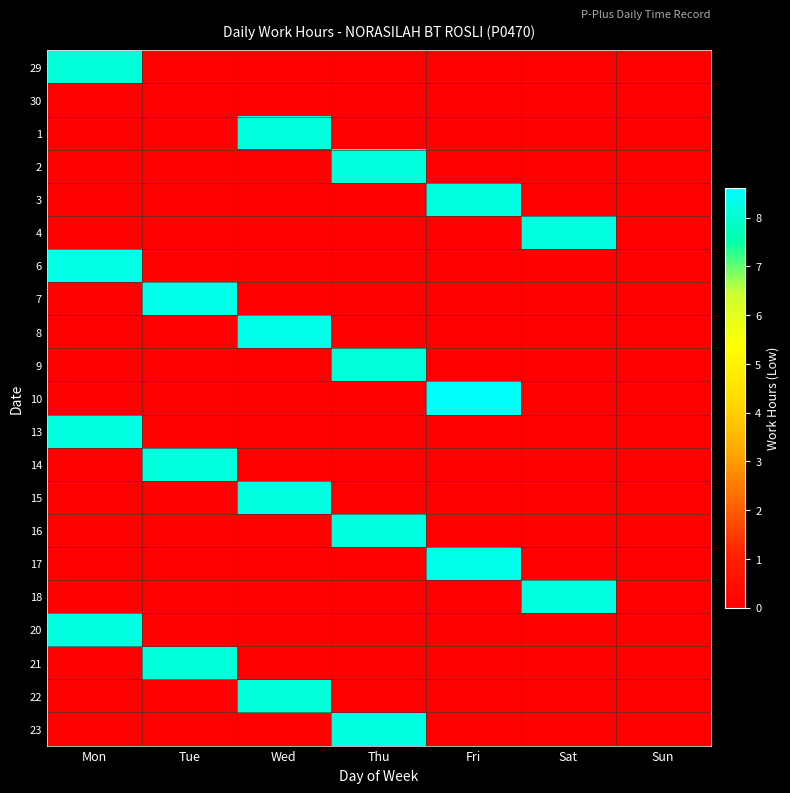

At Mon, list the series in order from smallest to largest.

30, 1, 2, 3, 4, 7, 8, 9, 10, 14, 15, 16, 17, 18, 21, 22, 23, 29, 20, 13, 6